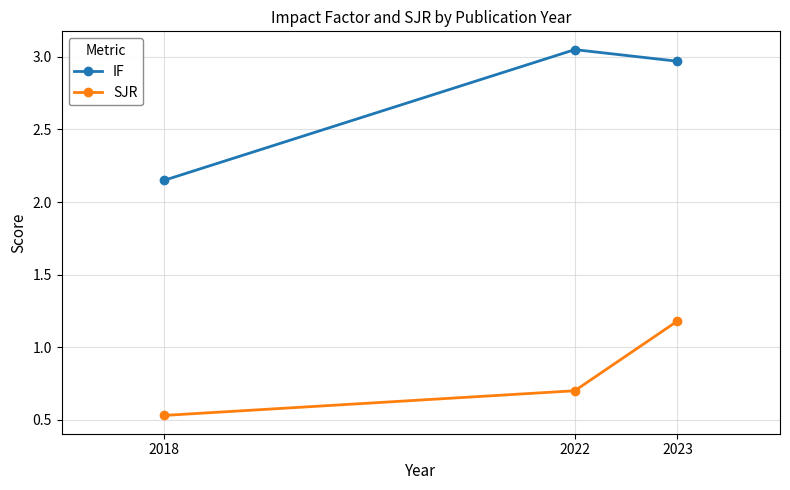

Is this an area chart (filled region under the line)?

No